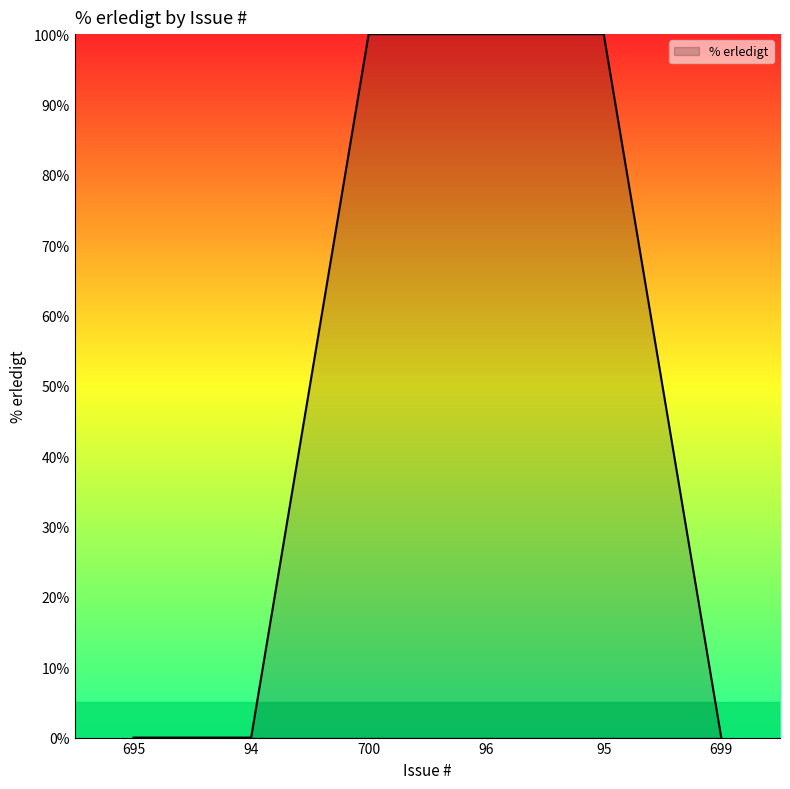

What is the average value?

50